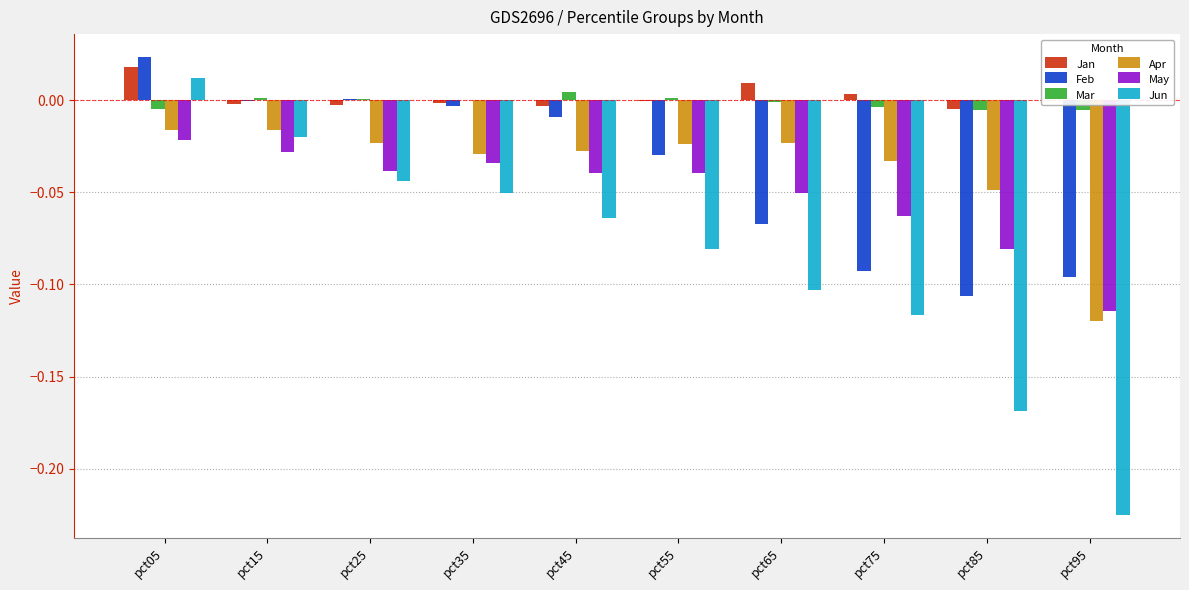

The value of Apr at pct55 is -0.0. True or false?

True